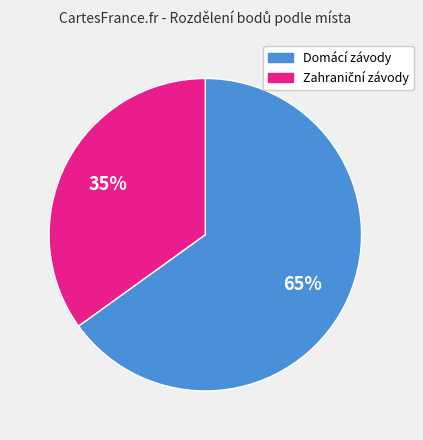

How many slices are in this pie chart?

2